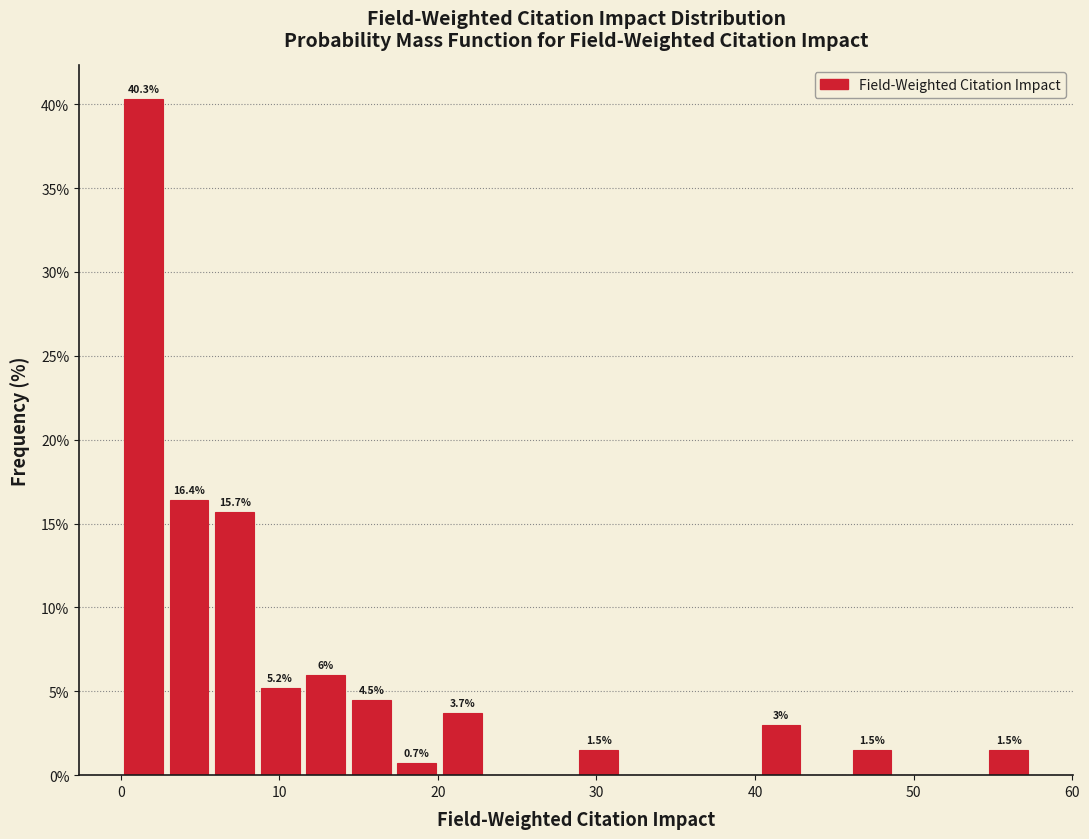

Around what value on the x-axis is the tallest bar? Give the approximate position of its centre, as read against the axis.

1